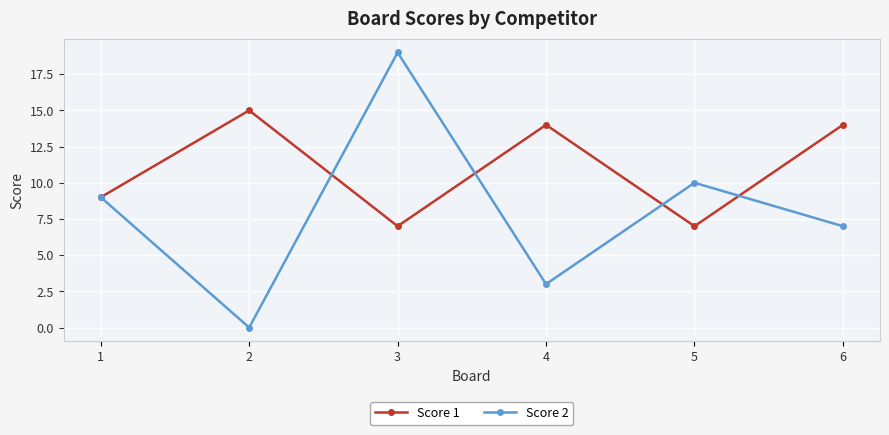

The value of Score 1 at 4 is 10. True or false?

False